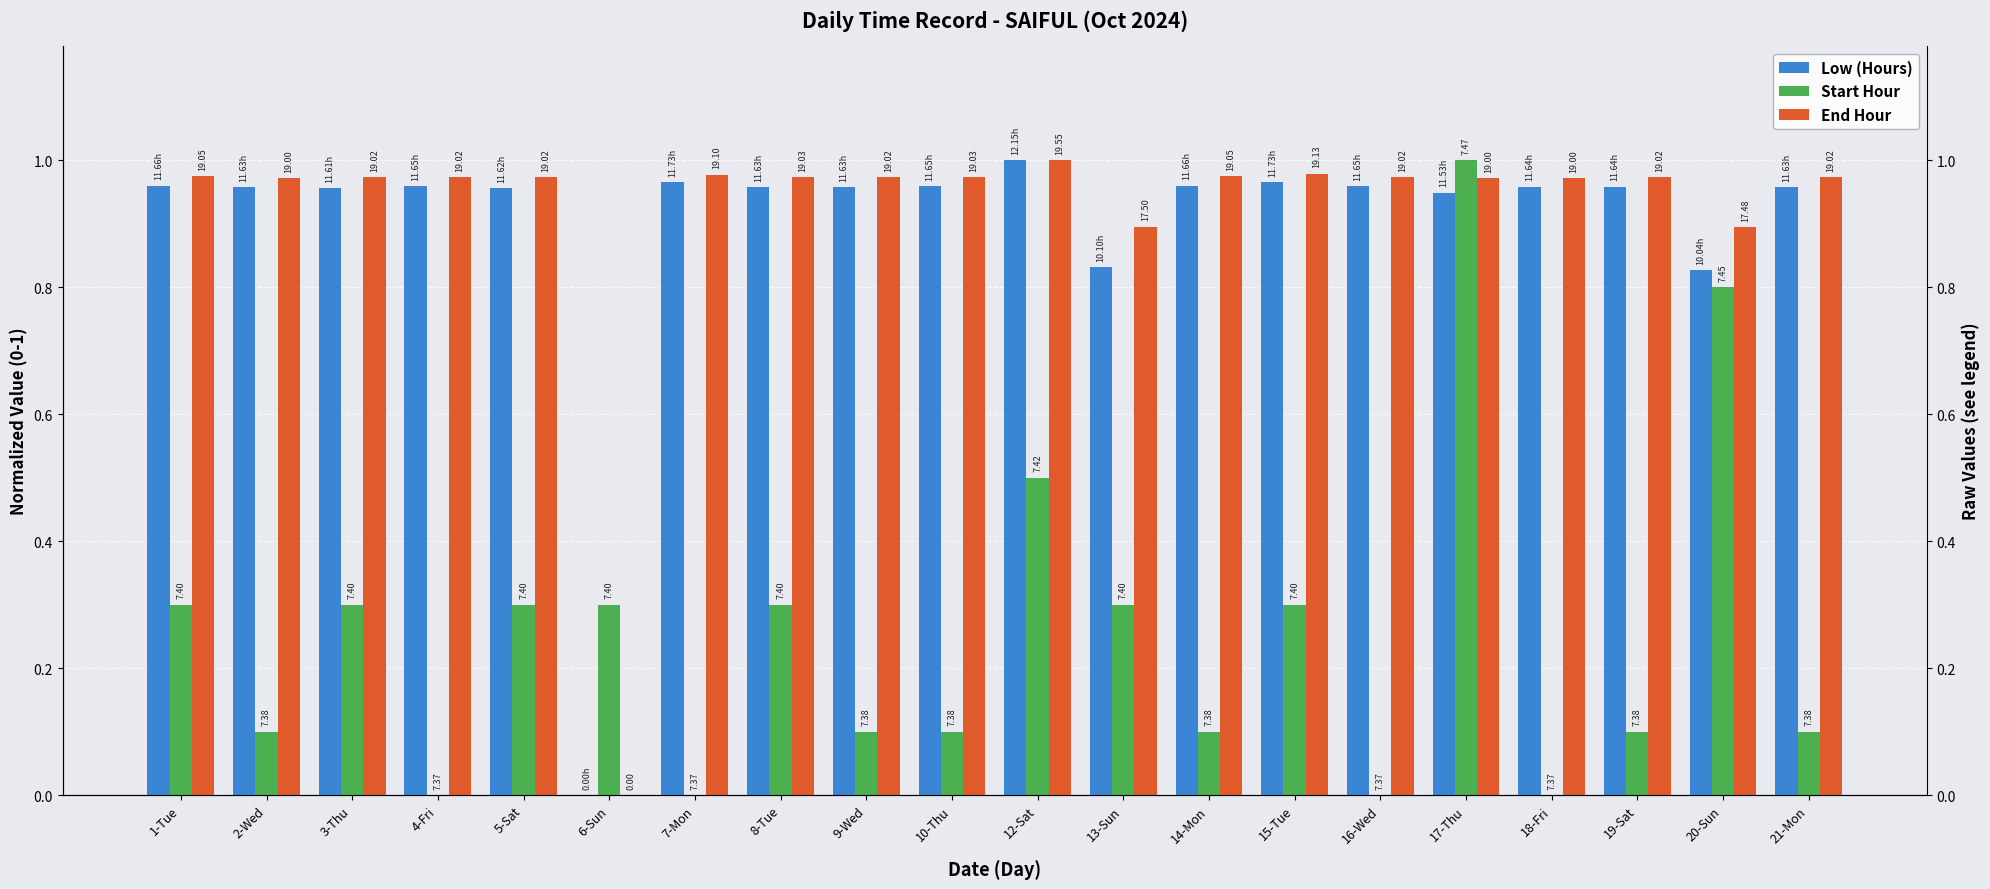

What is the sum of all Low (Hours) values?

18.0